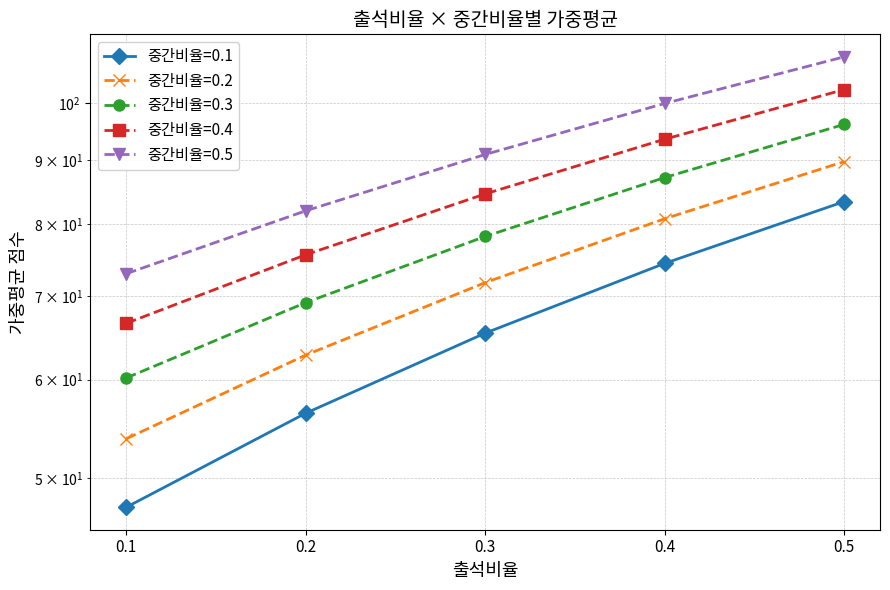

True or false: 중간비율=0.5 and 중간비율=0.3 cross at least once.

False